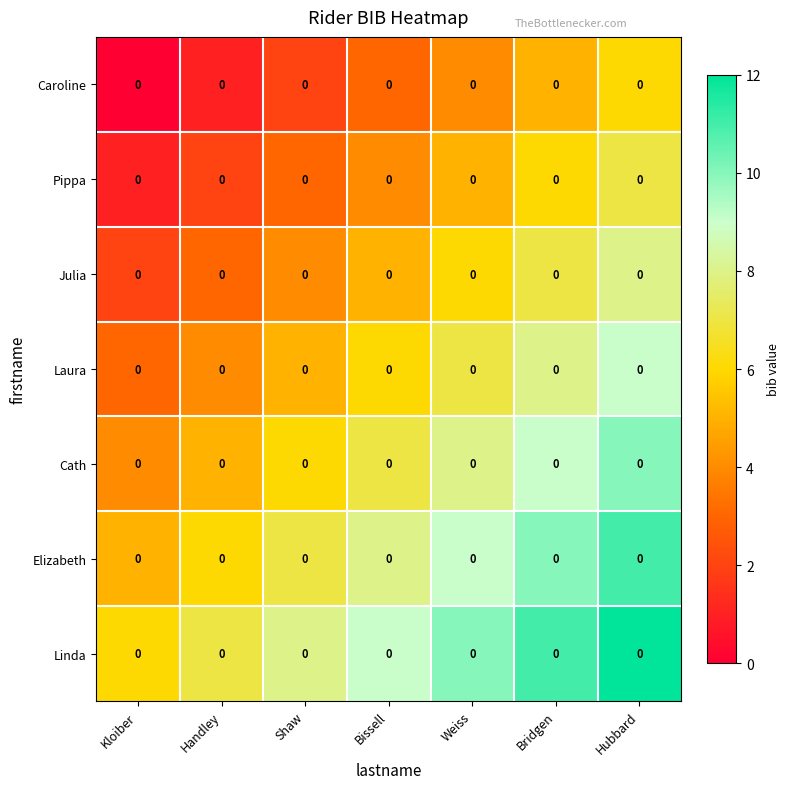

Between Shaw and Kloiber, which is larger?

Shaw